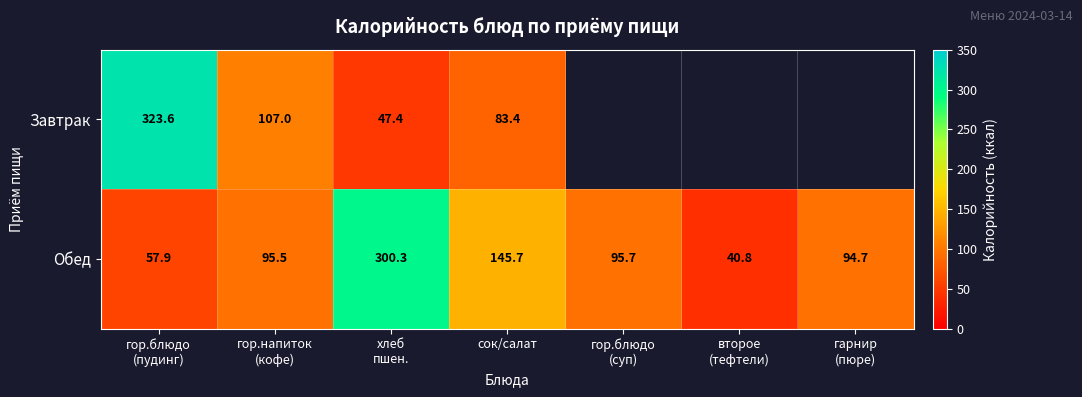

What is the difference between the maximum and minimum values in the Обед series?

259.5